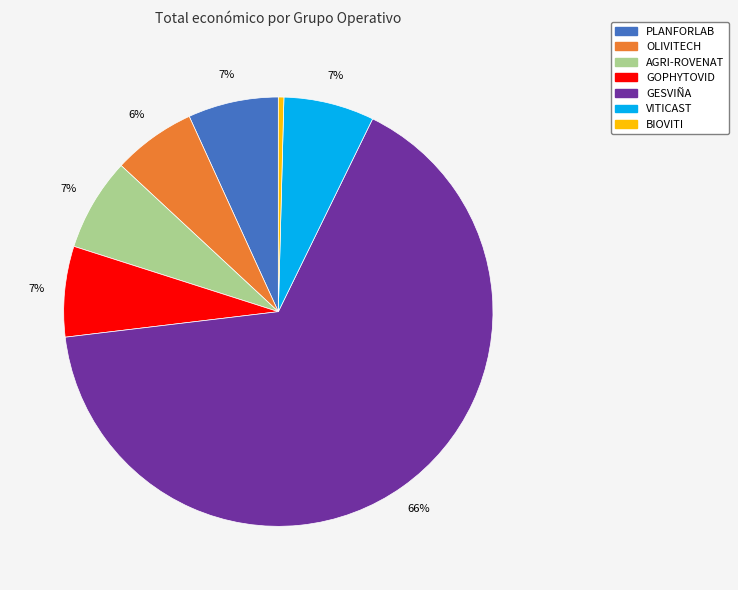

Combined, do AGRI-ROVENAT and GOPHYTOVID account for over 50%?

No